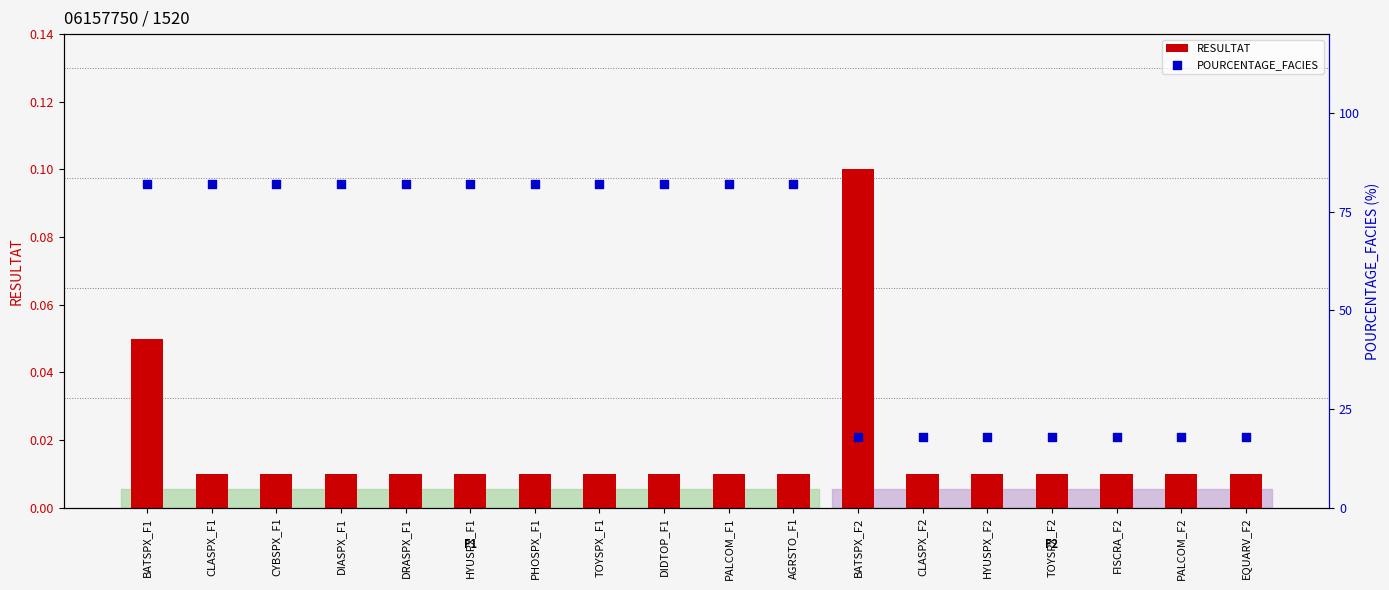

Which series has the largest total across all categories?

POURCENTAGE_FACIES